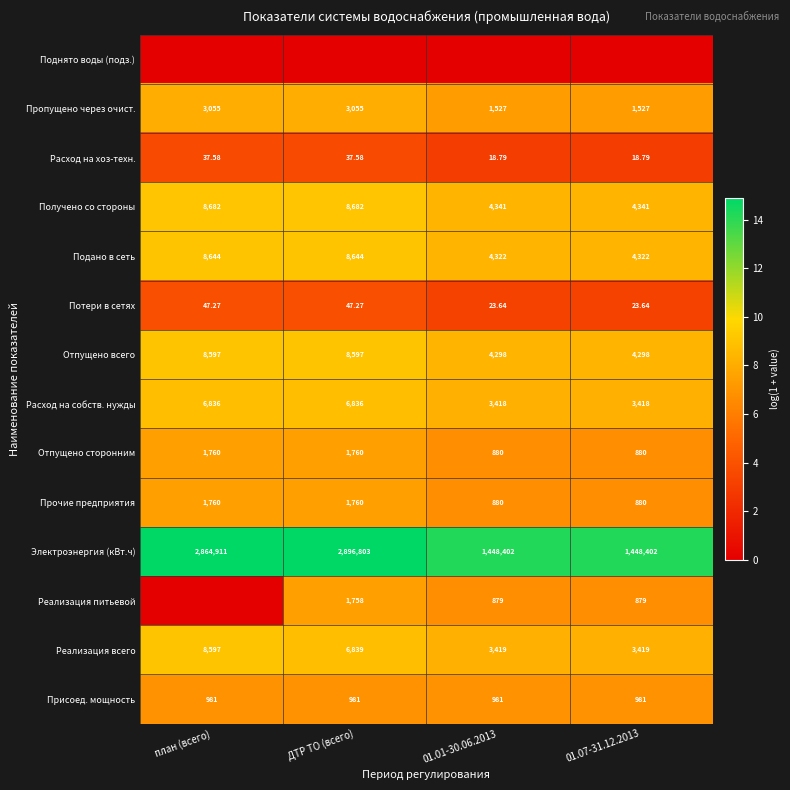

Is the value of Прочие предприятия at 01.01-30.06.2013 greater than the value of Получено со стороны at 01.01-30.06.2013?

No